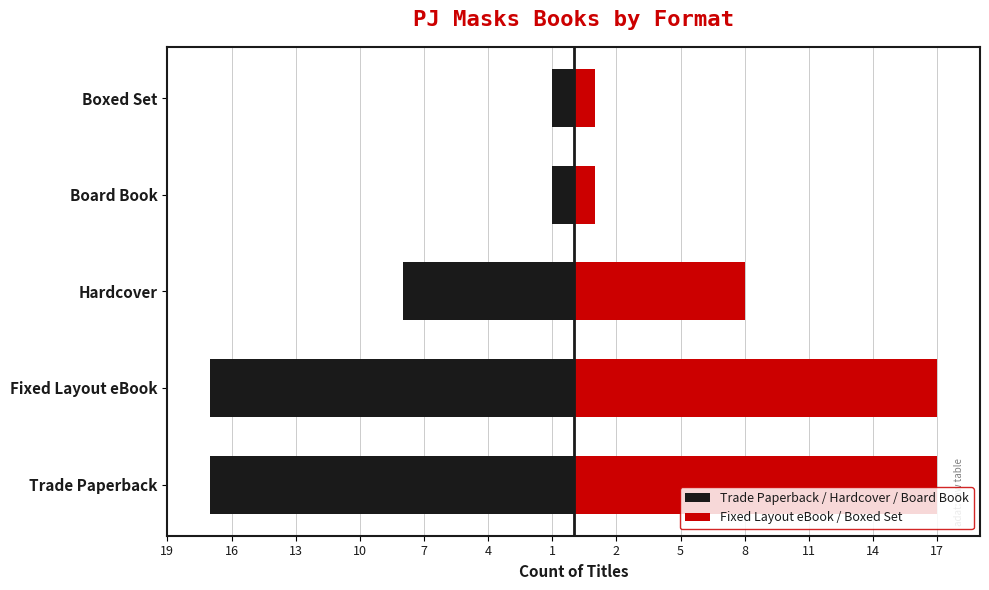

What is the value of the Trade Paperback / Hardcover / Board Book bar at the 5th from the left?

-1